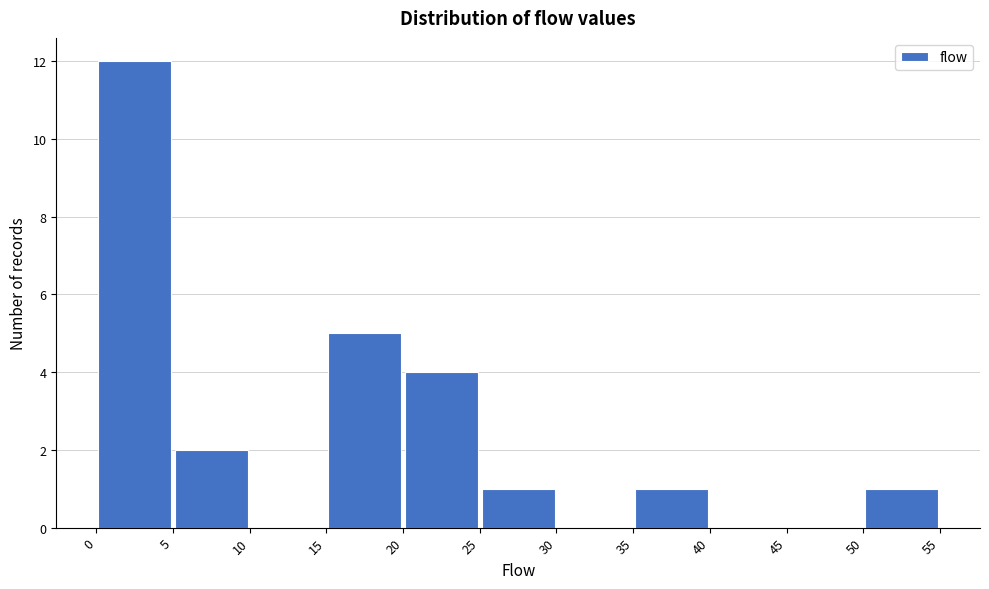

What is the height of the bar covering 25 to 30 on the x-axis? The values are not printed on the chart, so give them approximately, as read against the axis.

1